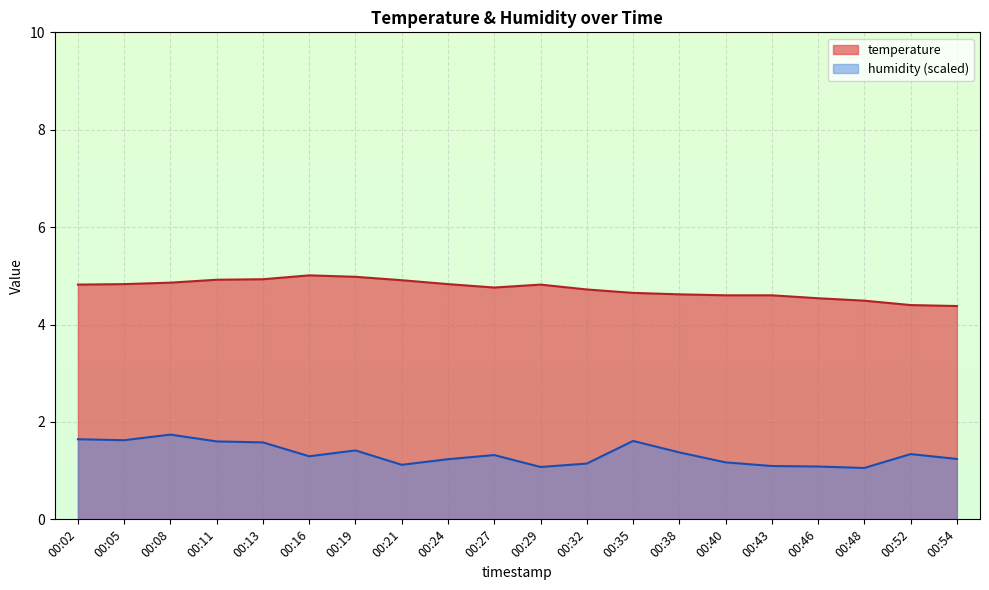

True or false: humidity and temperature intersect in this chart.

False